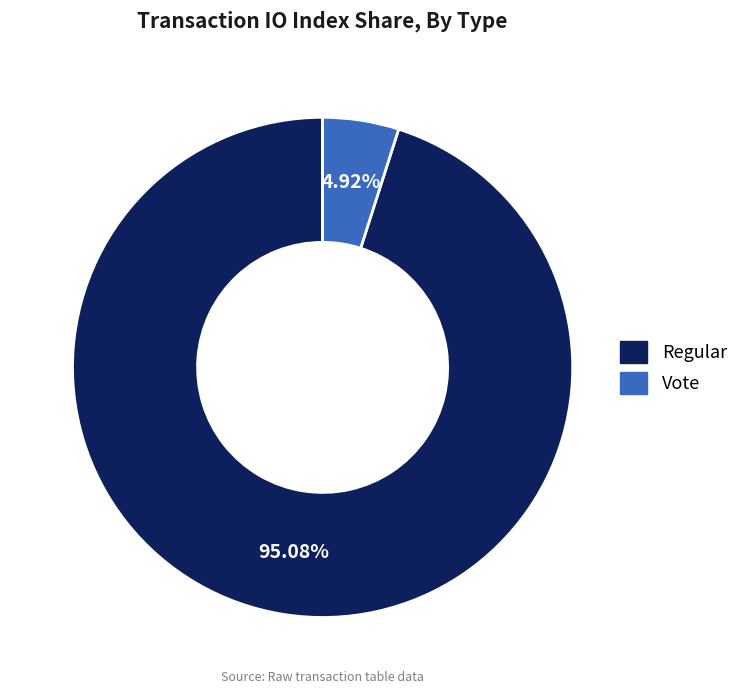

Approximately how many times larger is the value at Regular compared to Vote?

19.3